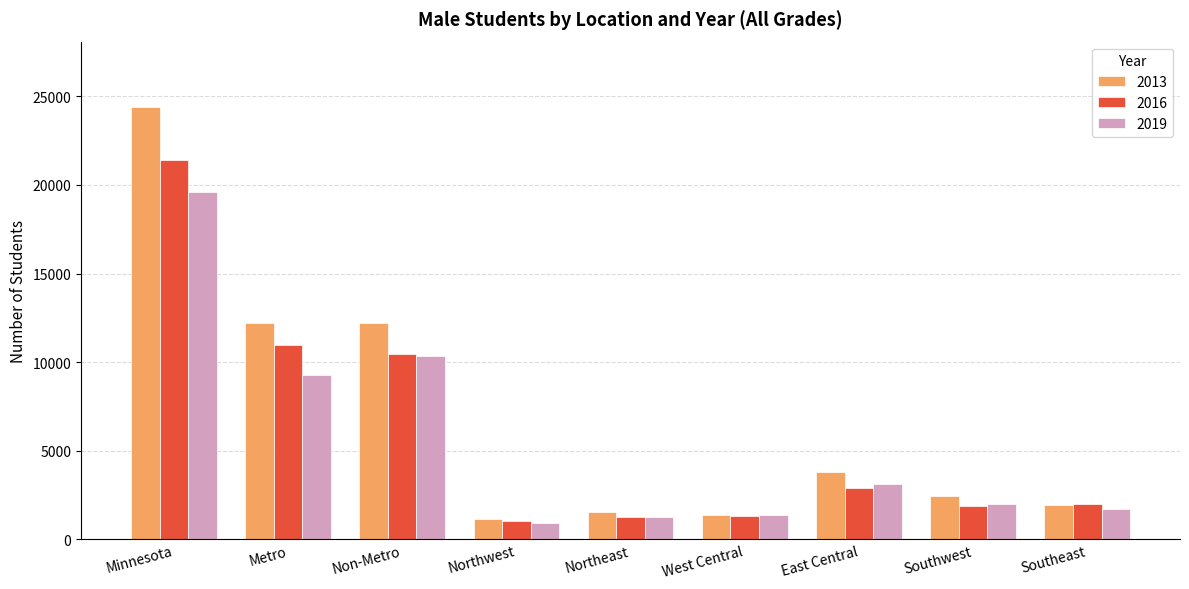

What is the label of the 3rd bar from the left?

Non-Metro